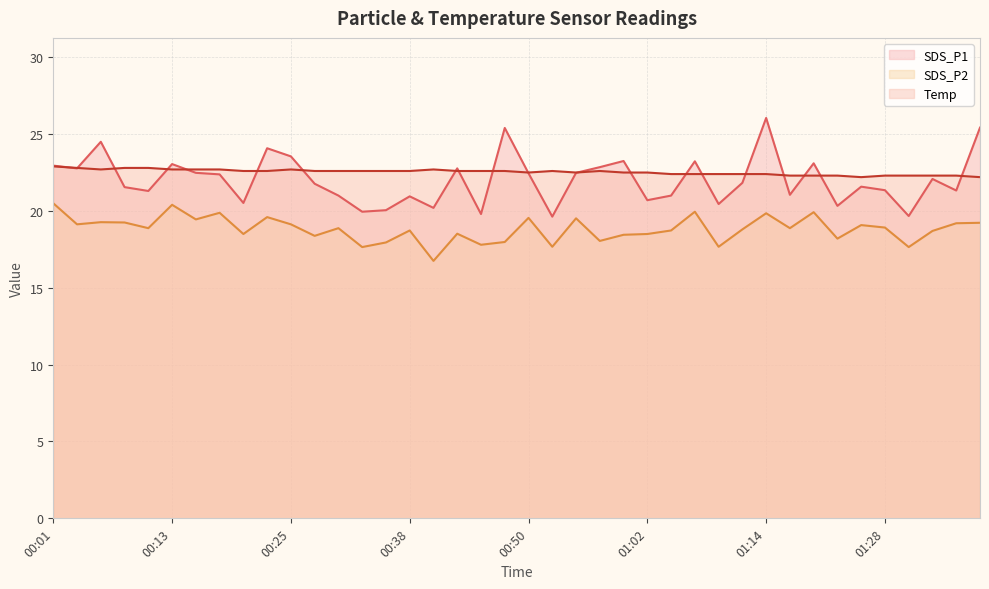

Count the number of categories in the chart.

40